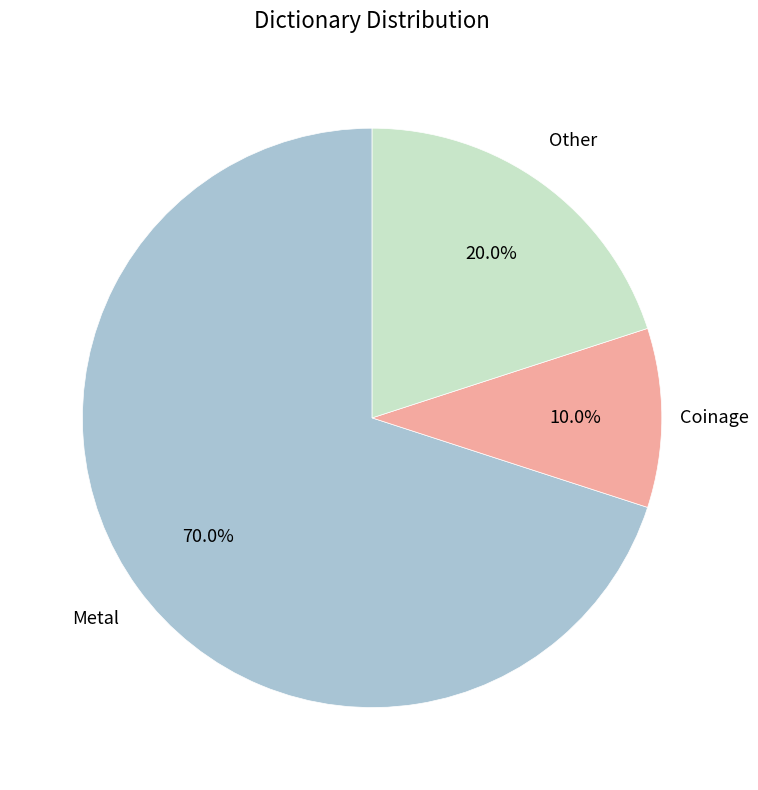

Does any single category account for the majority?

Yes